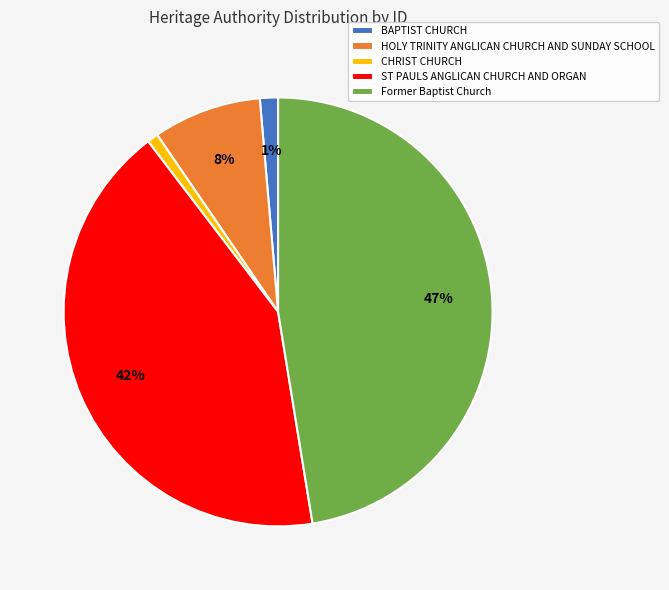

To the nearest percent, what portion does HOLY TRINITY ANGLICAN CHURCH AND SUNDAY SCHOOL represent?

8%